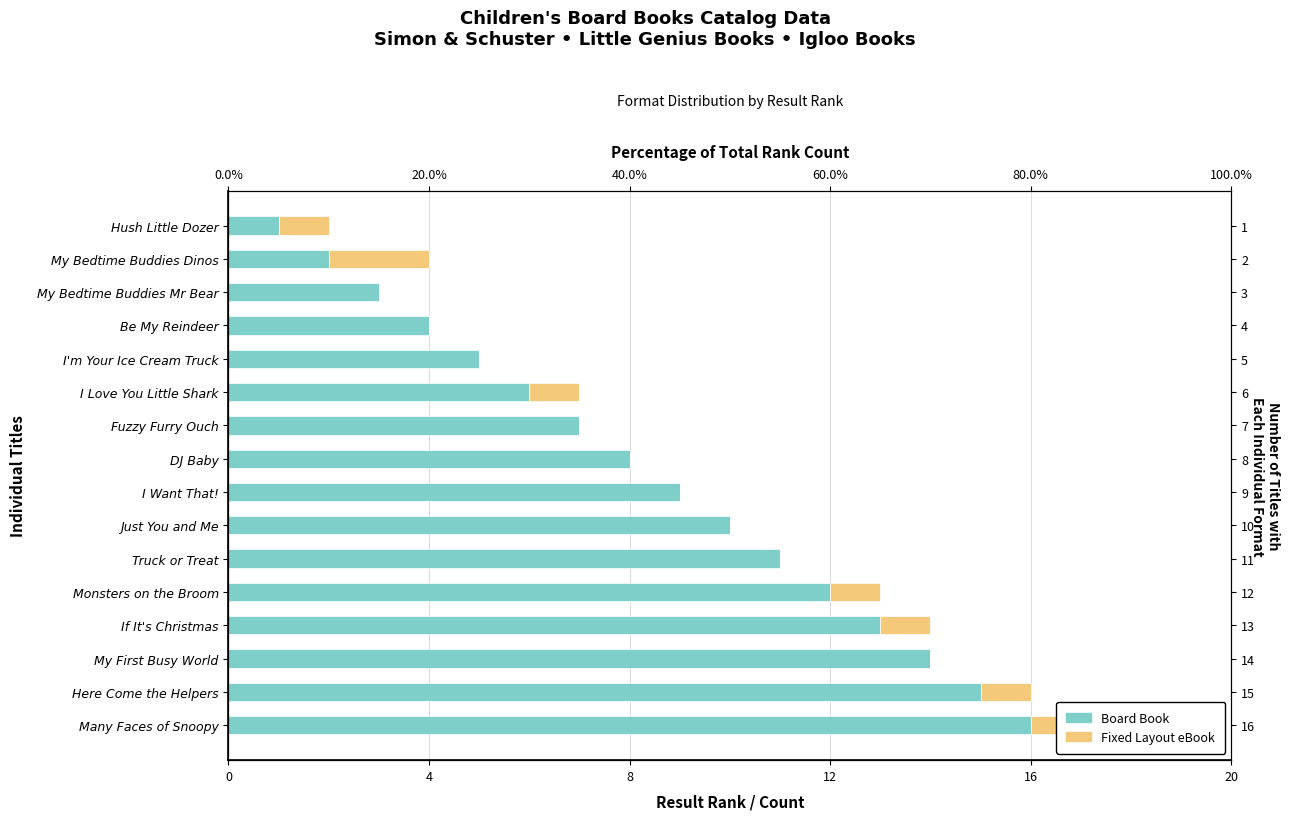

Between I'm Your Ice Cream Truck and Many Faces of Snoopy, which series saw the biggest shift?

Board Book